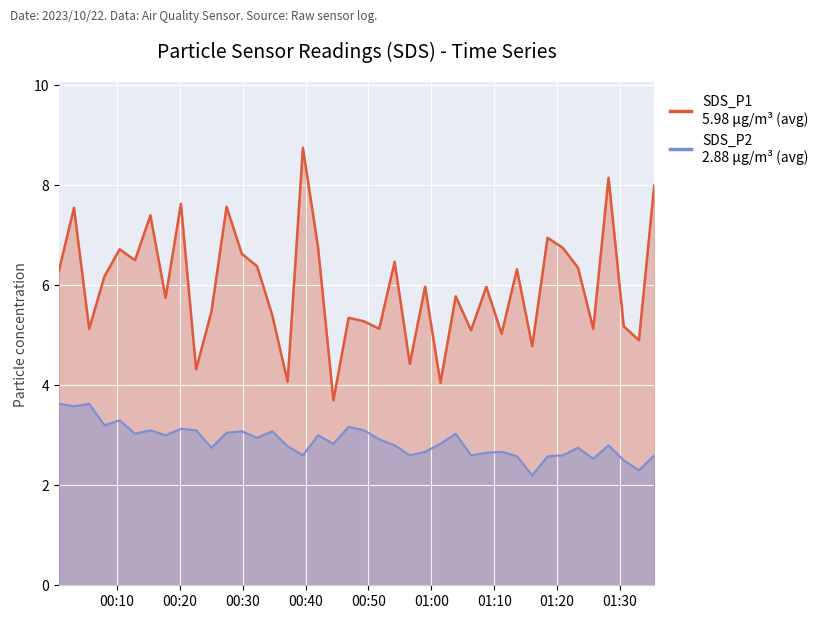

What position from the left is 2023/10/22 00:44:26?

19